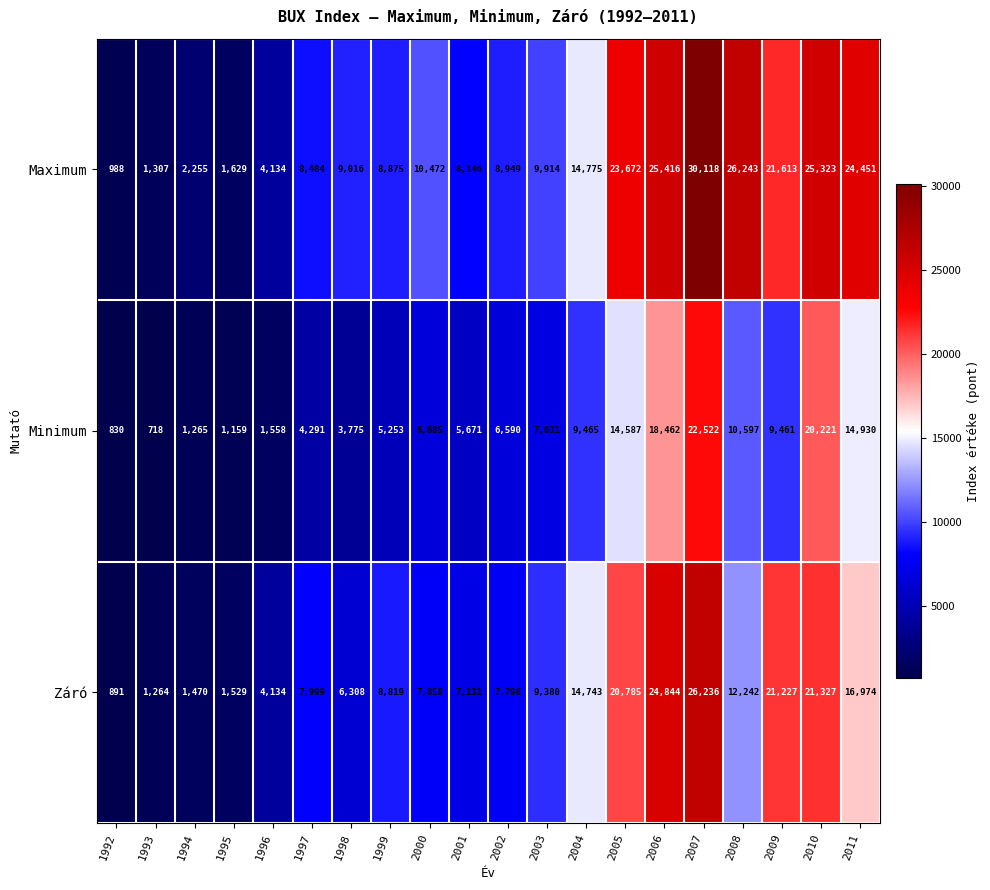

The Záró series shows 1529 at 1995. True or false?

True